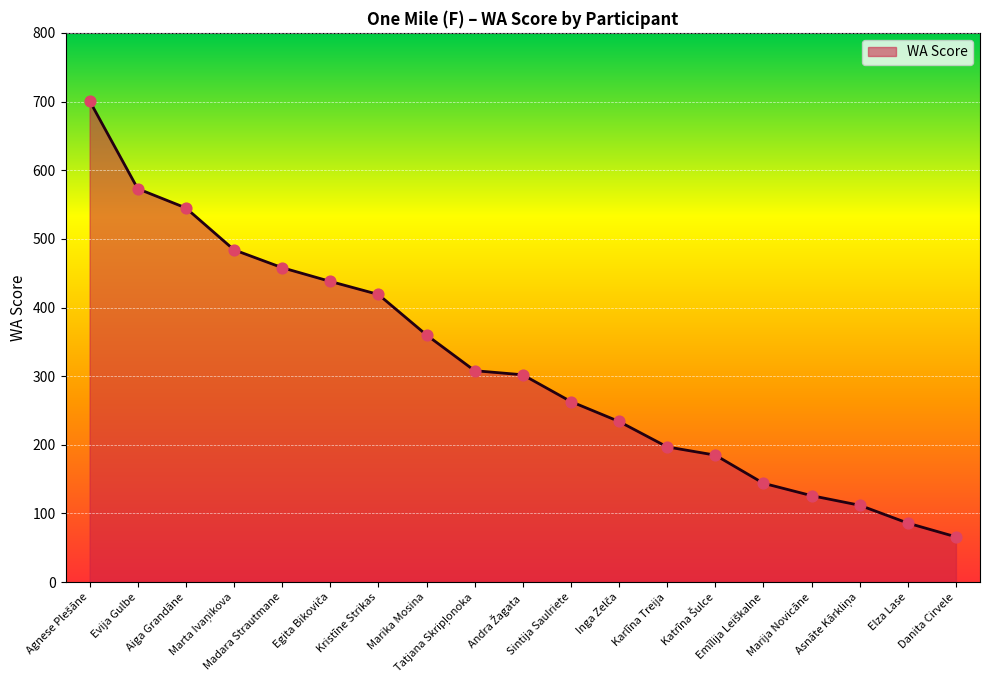

What is the difference between the maximum and minimum values?

635